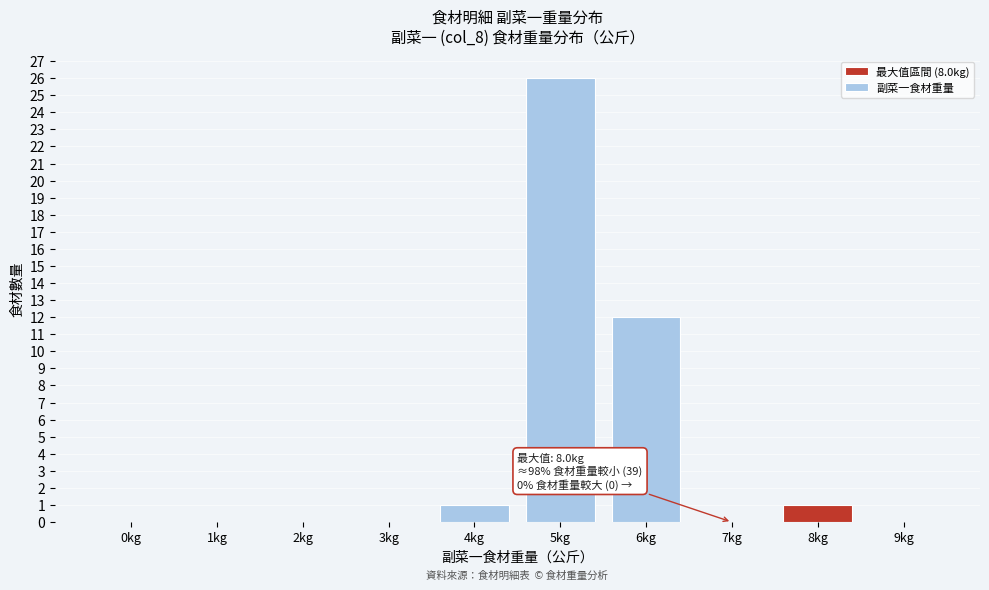

Reading left to right, what are all the values shown in this chart?

0kg=0	1kg=0	2kg=0	3kg=0	4kg=1	5kg=26	6kg=12	7kg=0	8kg=1	9kg=0